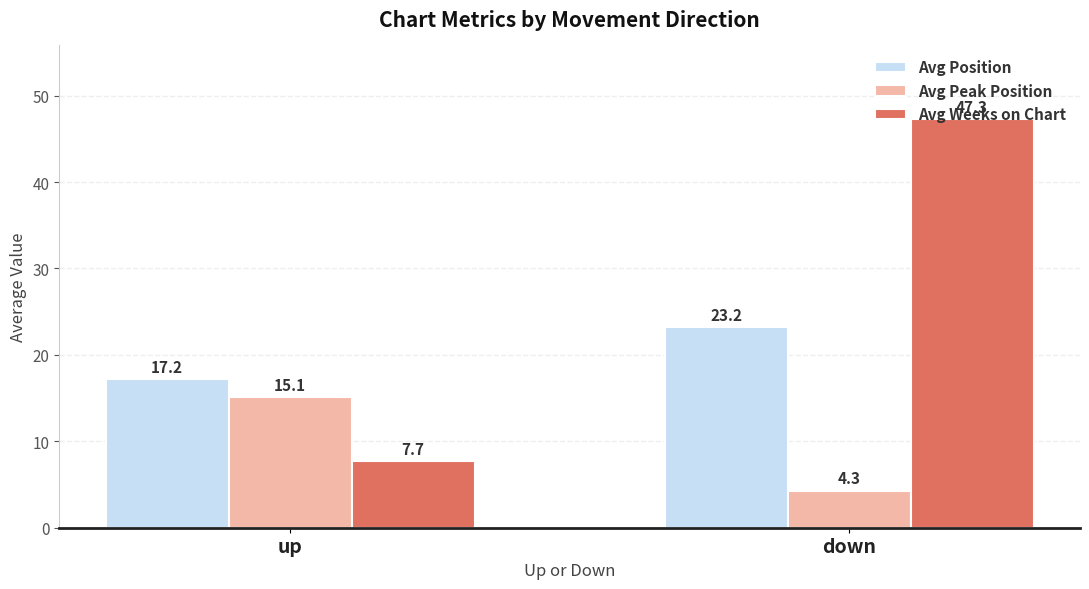

How many bars are there in total?

6